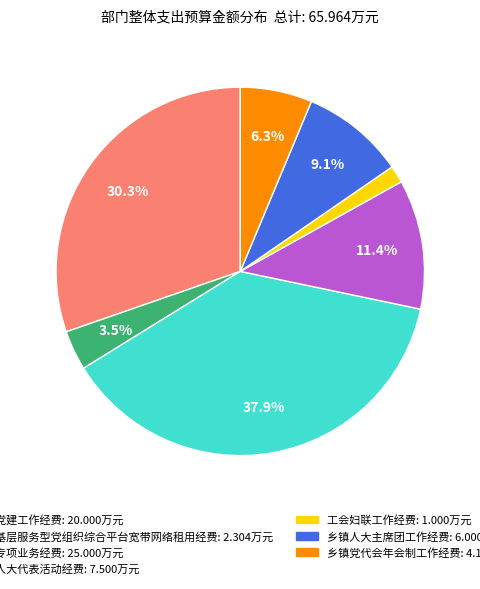

How many segments does this pie chart have?

7